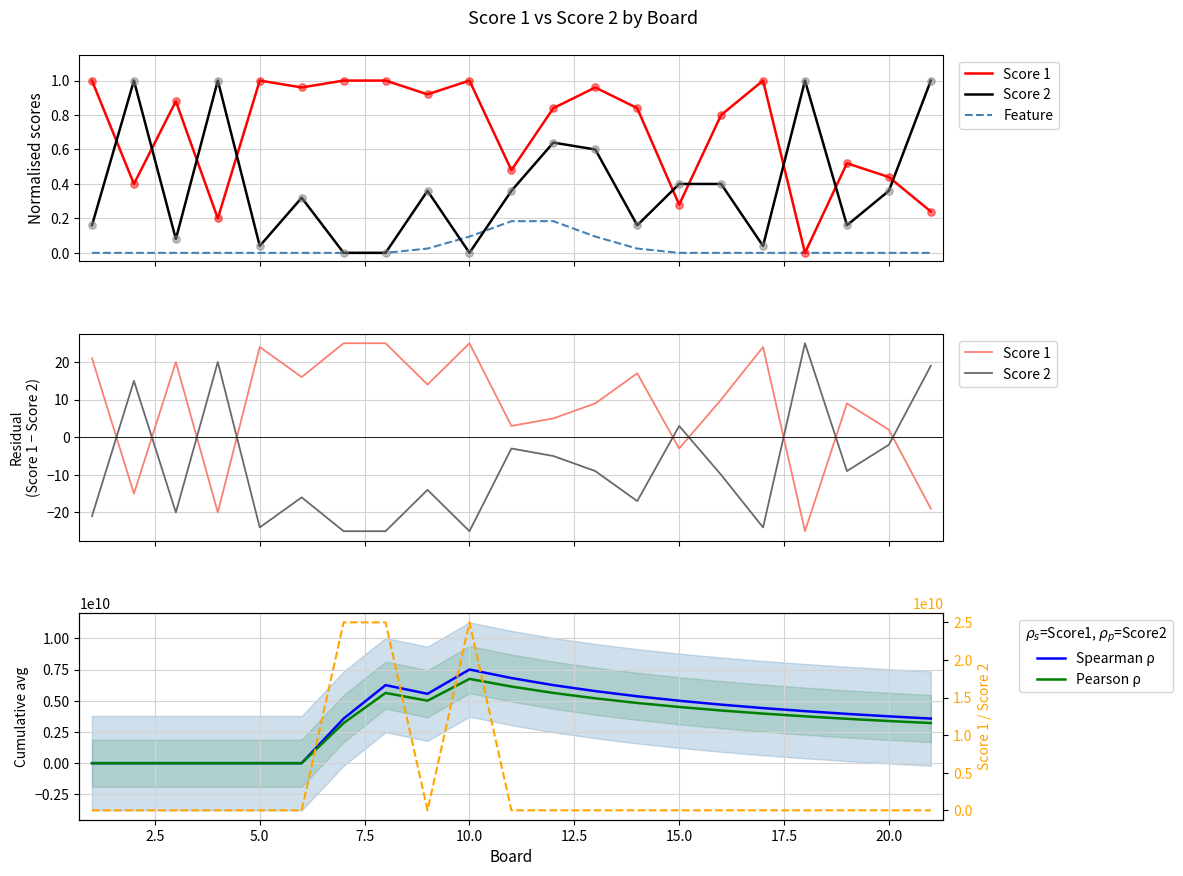

At how many categories does at least one series exceed 24904782511?

3